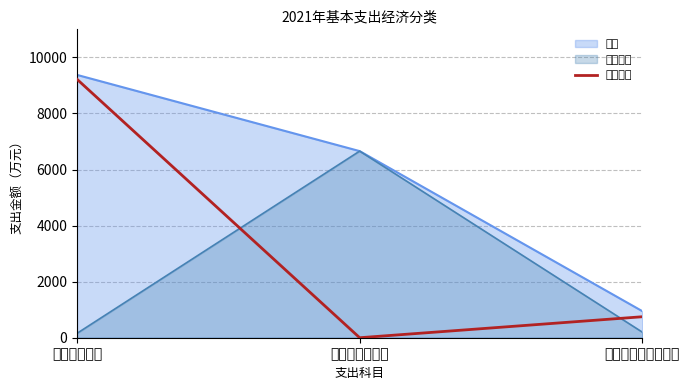

Count the number of categories in the chart.

3